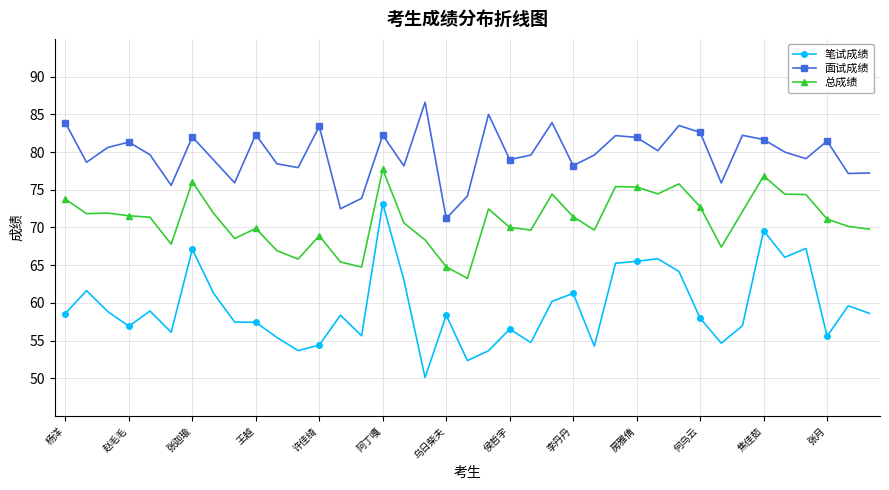

How many data points does each series have?

39